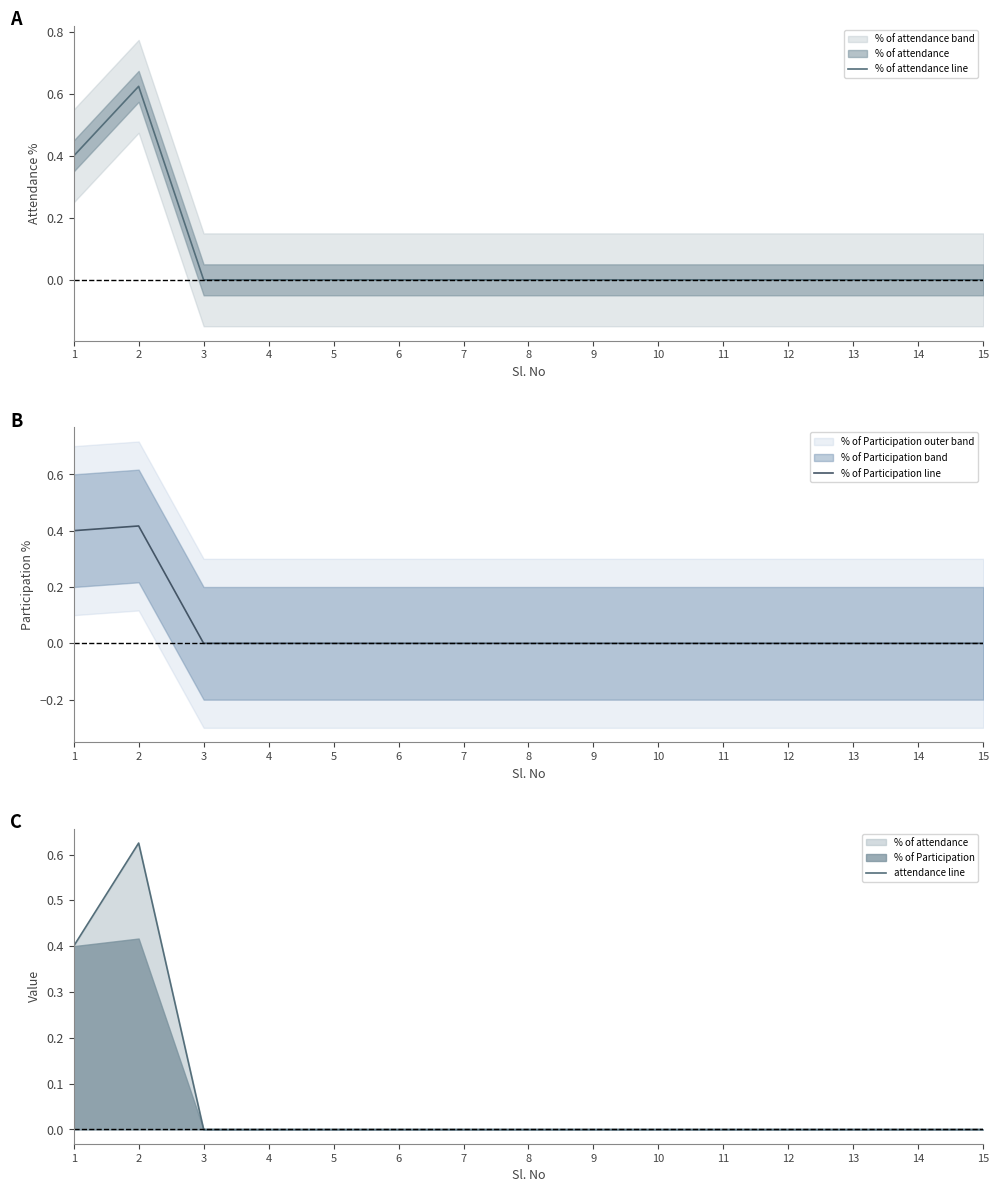

The value of % of Participation line at 9 is -0.2. True or false?

False